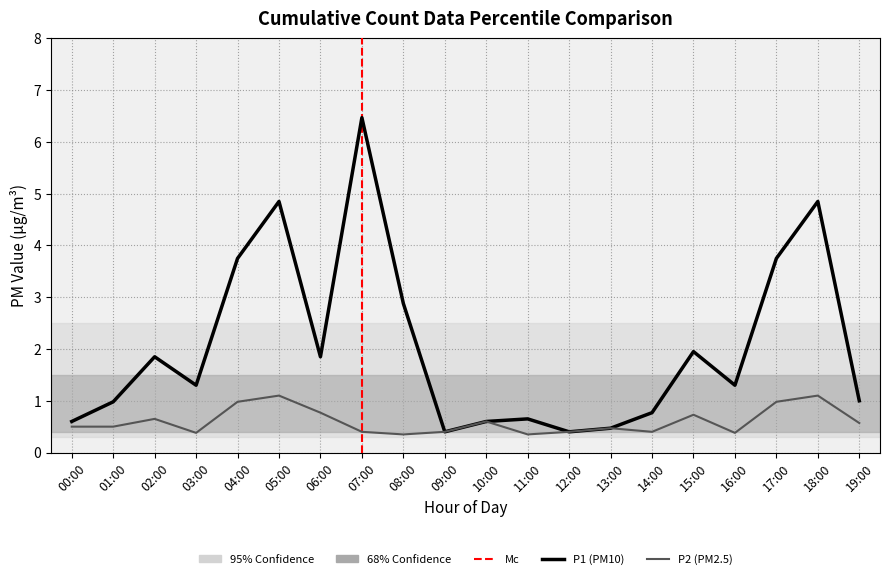

What is the total value across all series at 12:00?

0.8